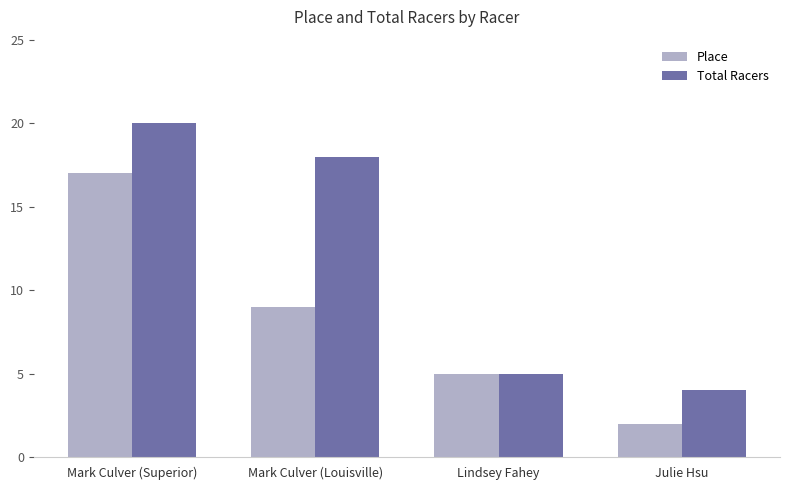

What is the difference between the highest and lowest values at Mark Culver (Louisville)?

9